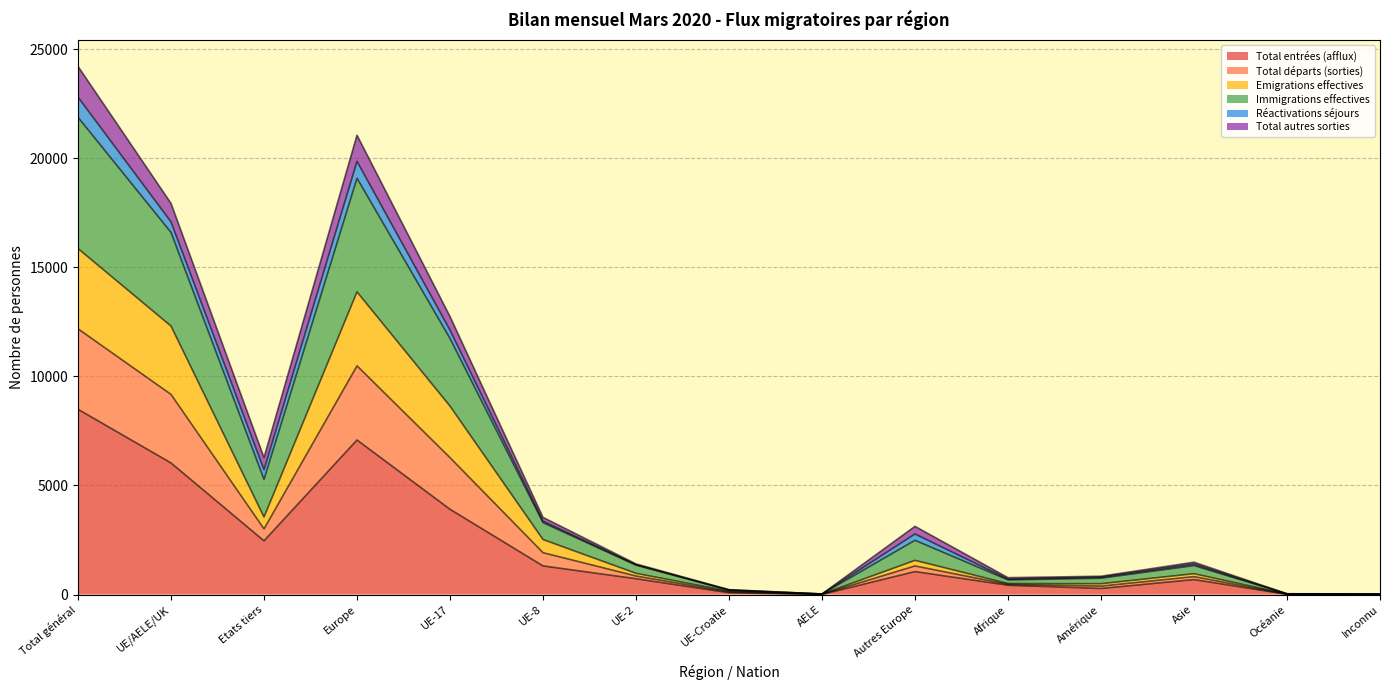

What is the label of the 15th point from the right?

Total général